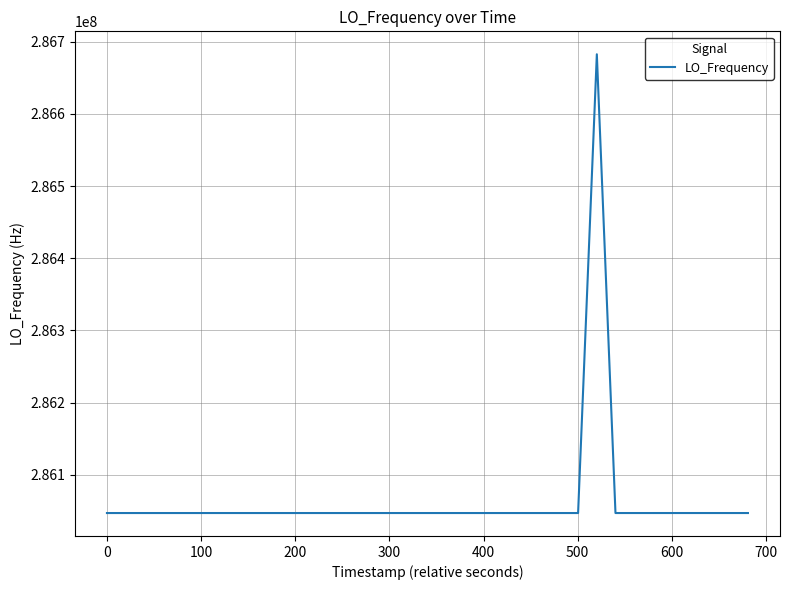

What is the smallest value displayed?

286046996.5